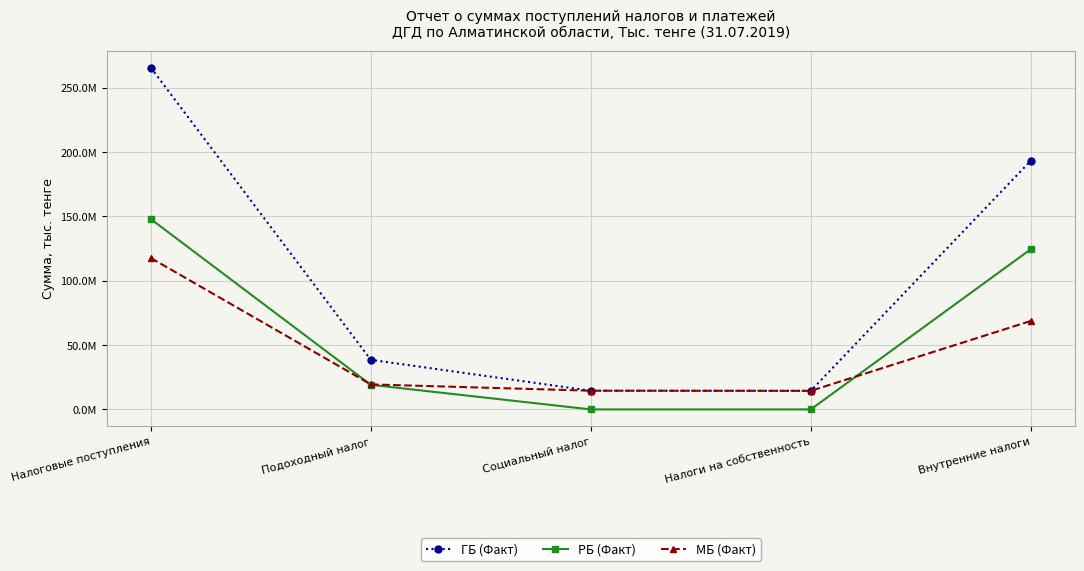

What is the sum of the МБ (Факт) values at Внутренние налоги and Налоговые поступления?

186396134